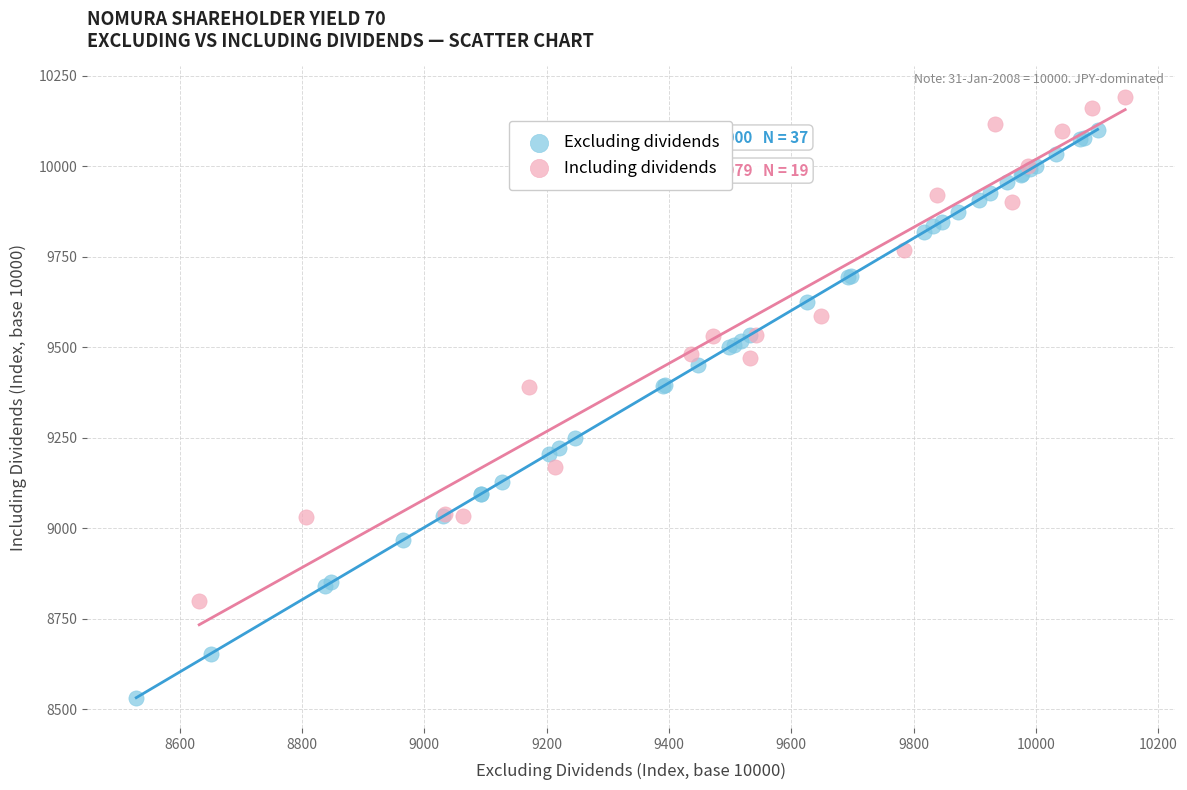

Which series contains the highest Y value?

Including dividends